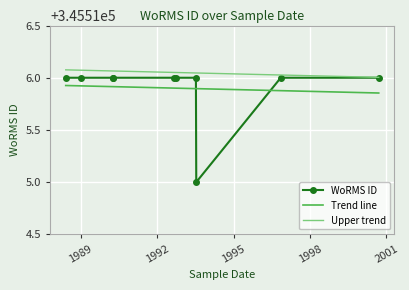

Between 1992 and 1989, which is larger?

1992